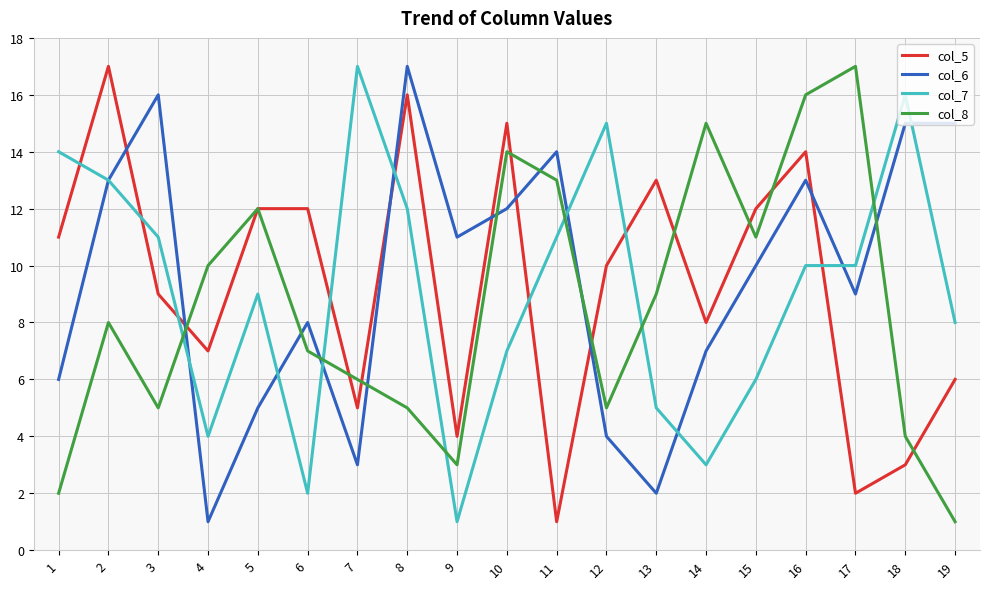

The col_8 series shows 0 at 1. True or false?

False